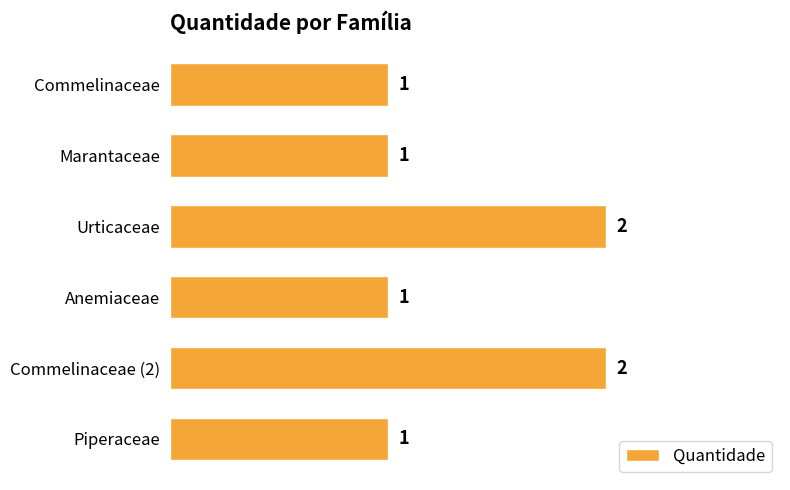

True or false: the data shows 2 at Urticaceae.

True